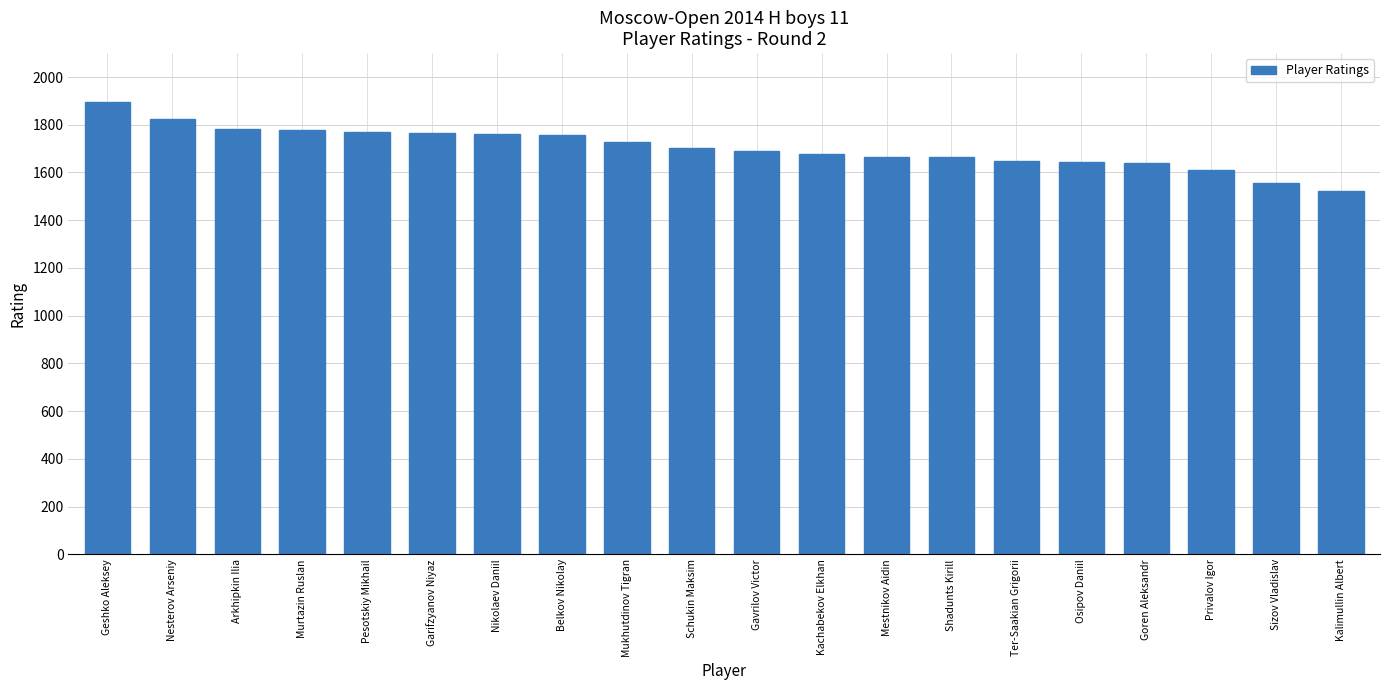

How many bars are there in total?

20